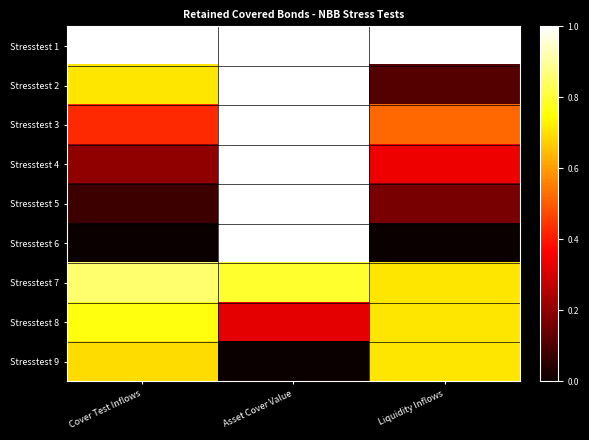

Which series has the largest range (max minus min)?

Stresstest 6